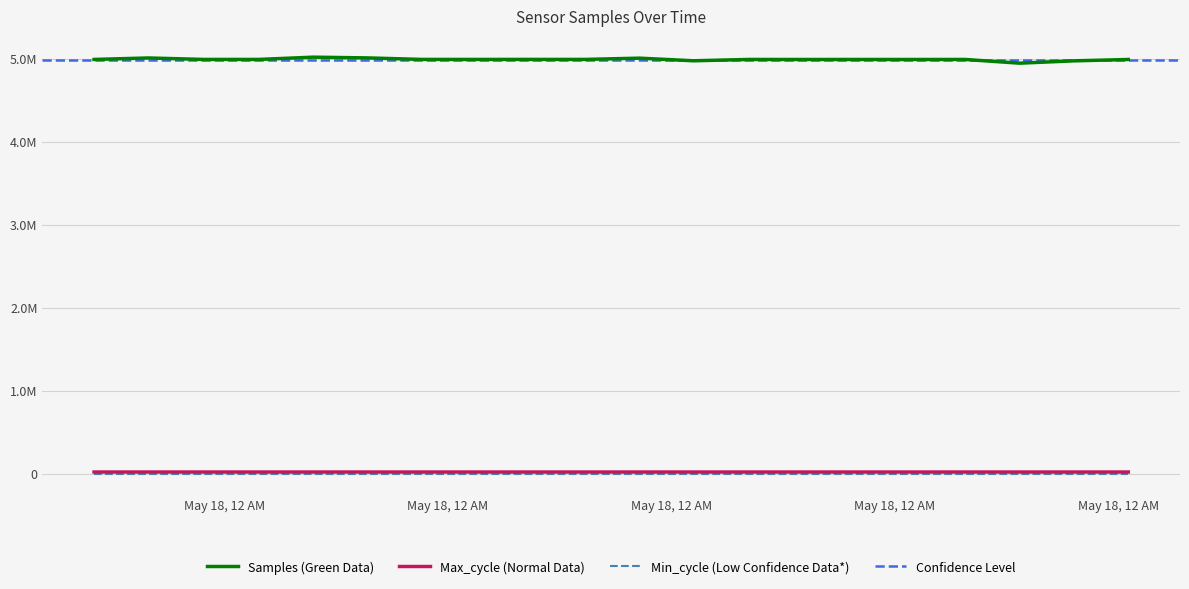

Which category has the highest value in the Samples series?

2023/05/18 00:10:59